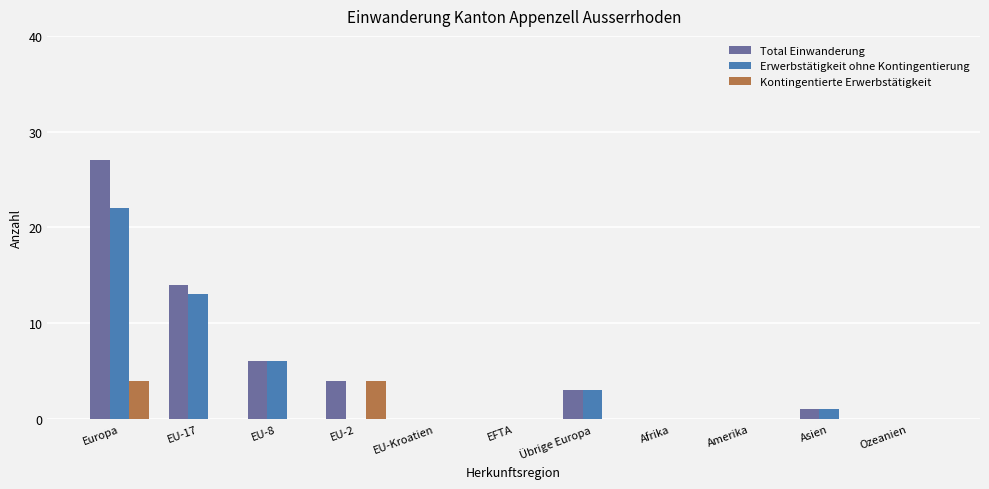

Reading left to right, extract all data points from this chart.

Total Einwanderung: Europa=27	EU-17=14	EU-8=6	EU-2=4	EU-Kroatien=0	EFTA=0	Übrige Europa=3	Afrika=0	Amerika=0	Asien=1	Ozeanien=0
Erwerbstätigkeit ohne Kontingentierung: Europa=22	EU-17=13	EU-8=6	EU-2=0	EU-Kroatien=0	EFTA=0	Übrige Europa=3	Afrika=0	Amerika=0	Asien=1	Ozeanien=0
Kontingentierte Erwerbstätigkeit: Europa=4	EU-17=0	EU-8=0	EU-2=4	EU-Kroatien=0	EFTA=0	Übrige Europa=0	Afrika=0	Amerika=0	Asien=0	Ozeanien=0